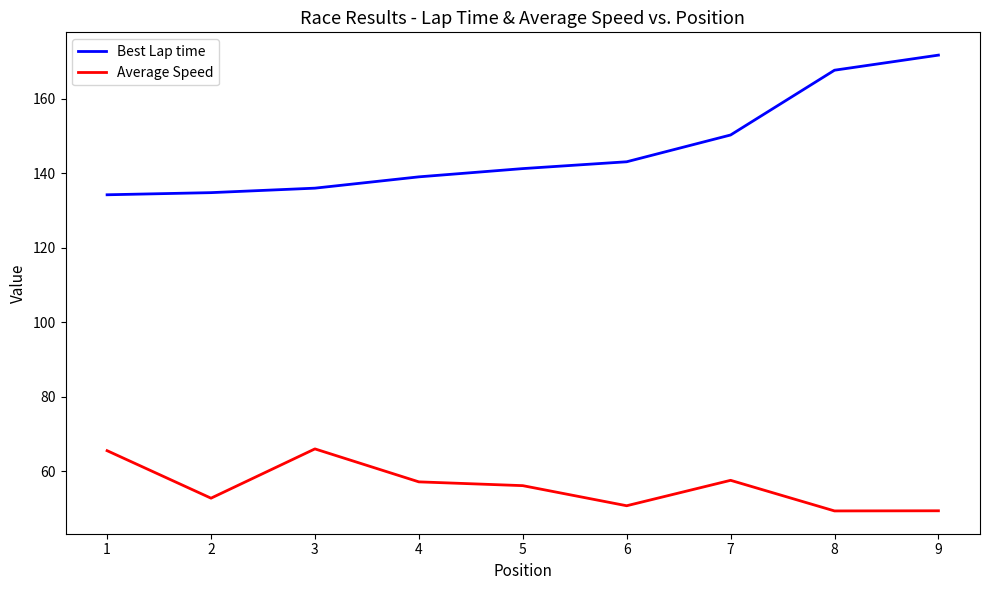

Read the Average Speed value at 5.

56.1